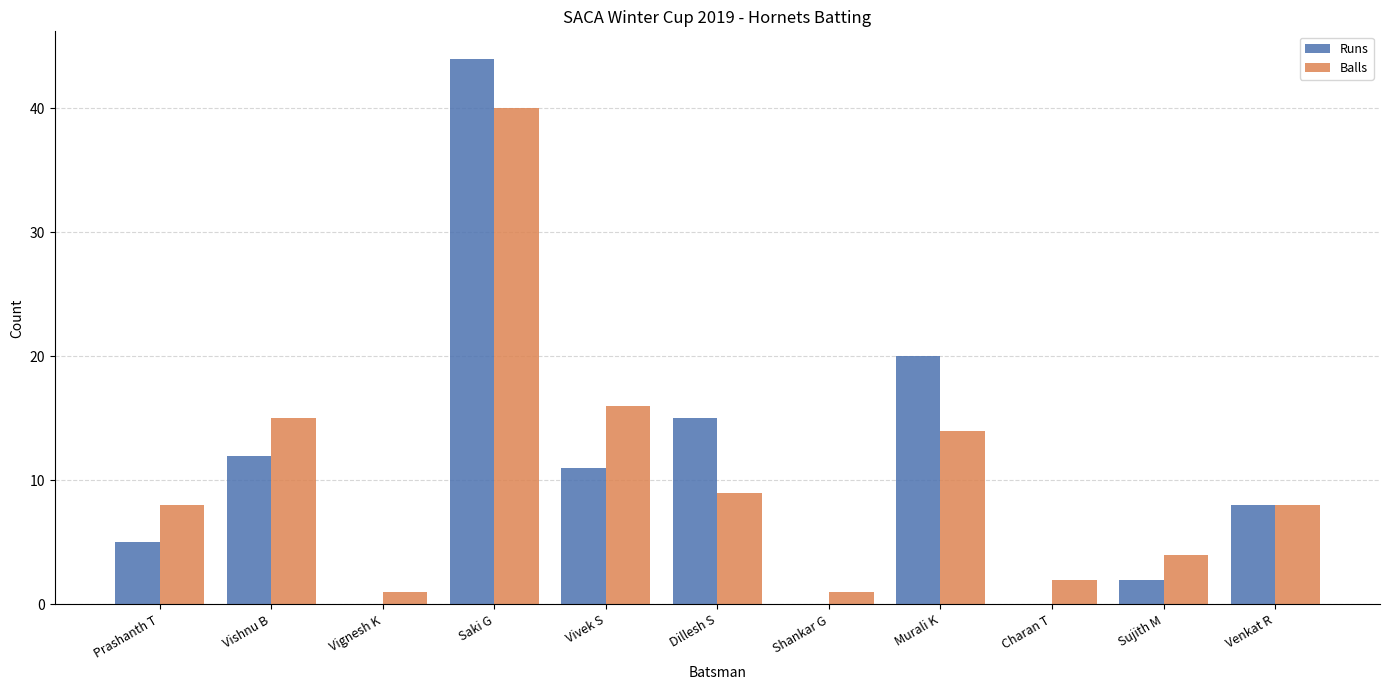

What is the total value across all series at Vivek S?

27